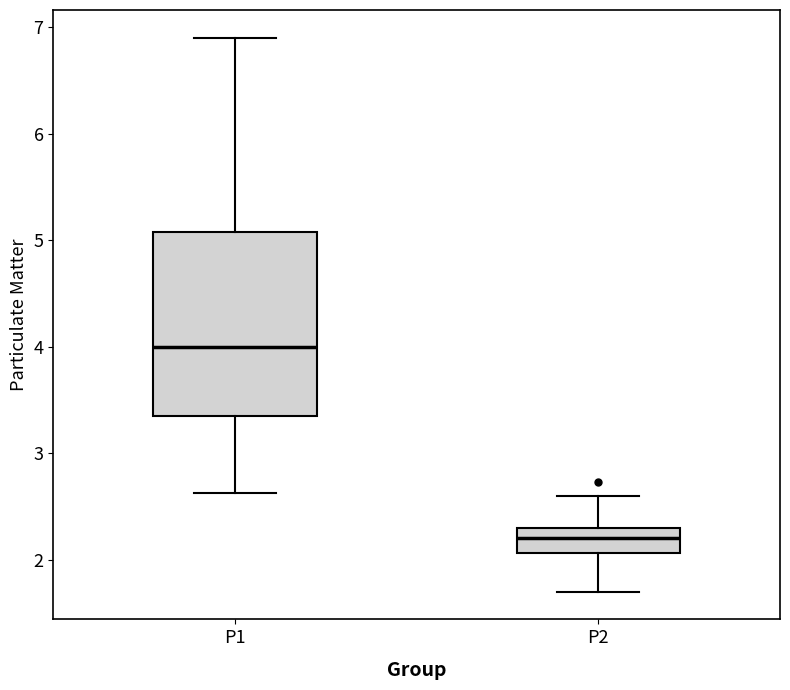

Reading left to right, transcribe this box plot: for each box, give where its median line is, the range the box spans, and where its two whiskers end, as read against the y-axis. The values are not printed on the chart, so give them approximately, as read against the axis.

P1: median 4.0, box 3.4 to 5.1, whiskers 2.6 to 6.9
P2: median 2.2, box 2.1 to 2.3, whiskers 1.7 to 2.6